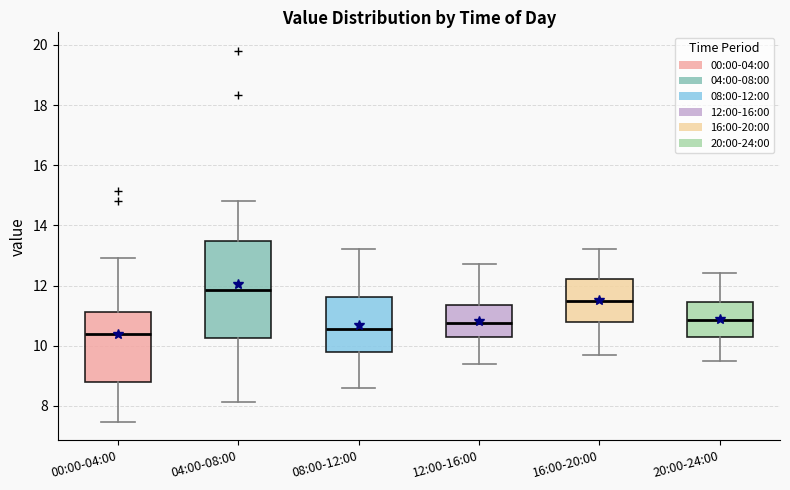

Which box has the highest median line?

04:00-08:00